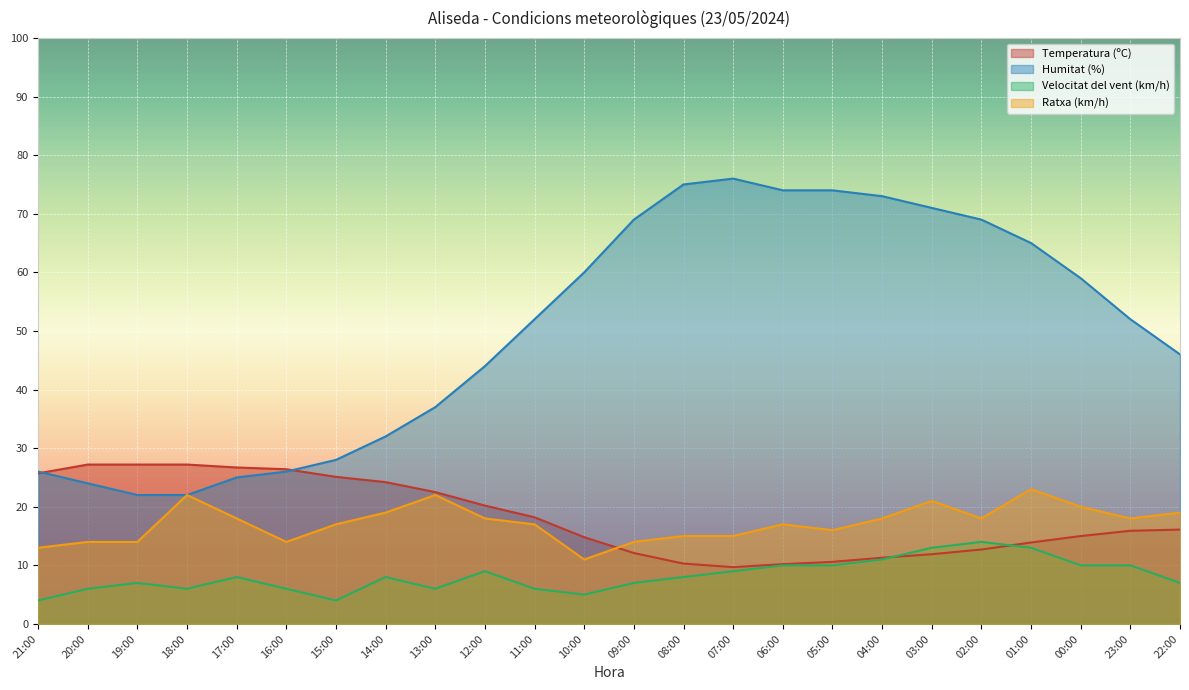

How many data points does each series have?

24